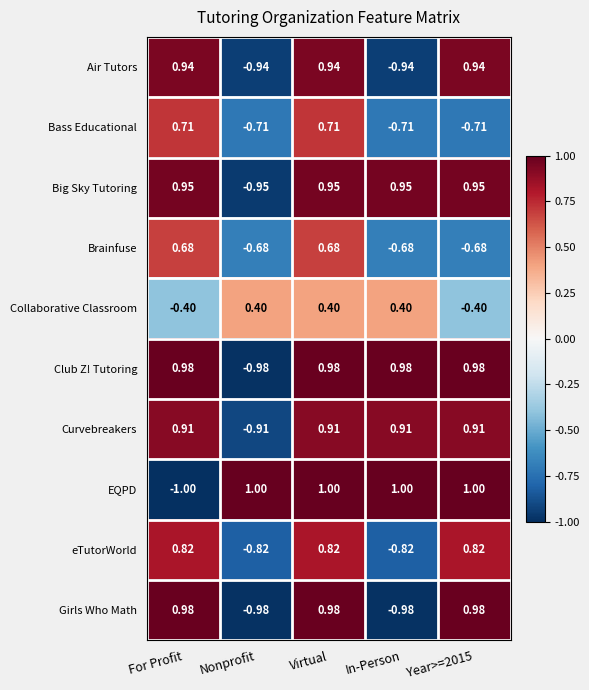

Rank the series at In-Person from highest to lowest value.

EQPD, Club Z! Tutoring, Big Sky Tutoring, Curvebreakers, Collaborative Classroom, Brainfuse, Bass Educational, eTutorWorld, Air Tutors, Girls Who Math